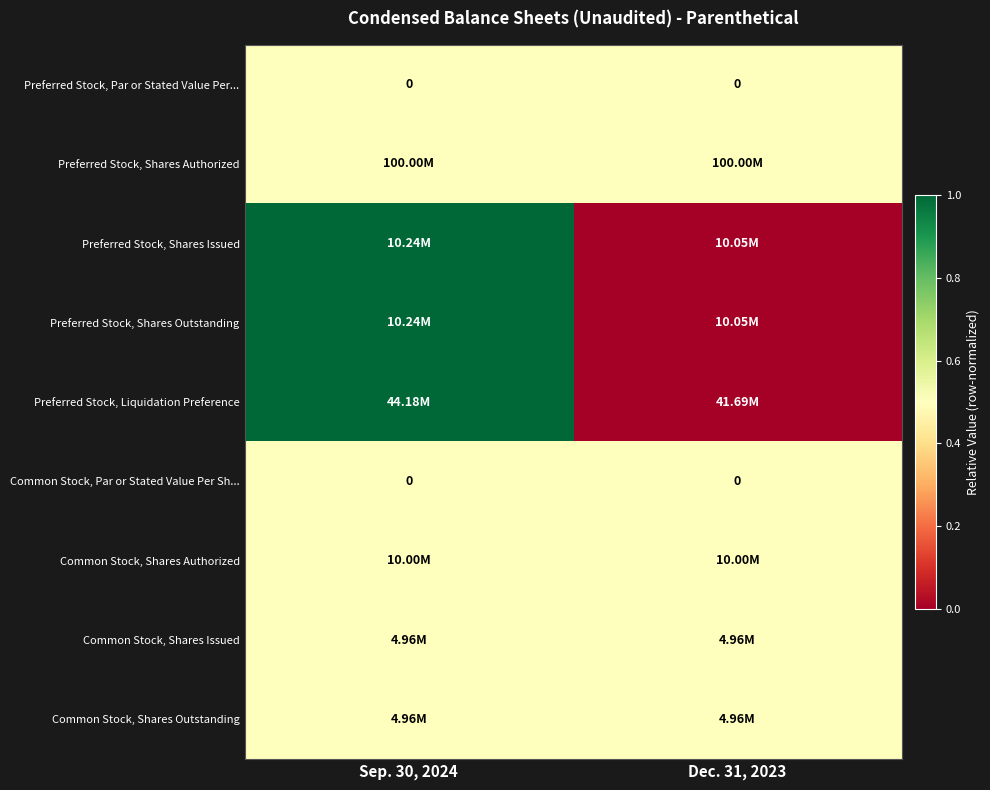

Which category has the lowest value in the Preferred Stock, Shares Issued series?

Dec. 31, 2023